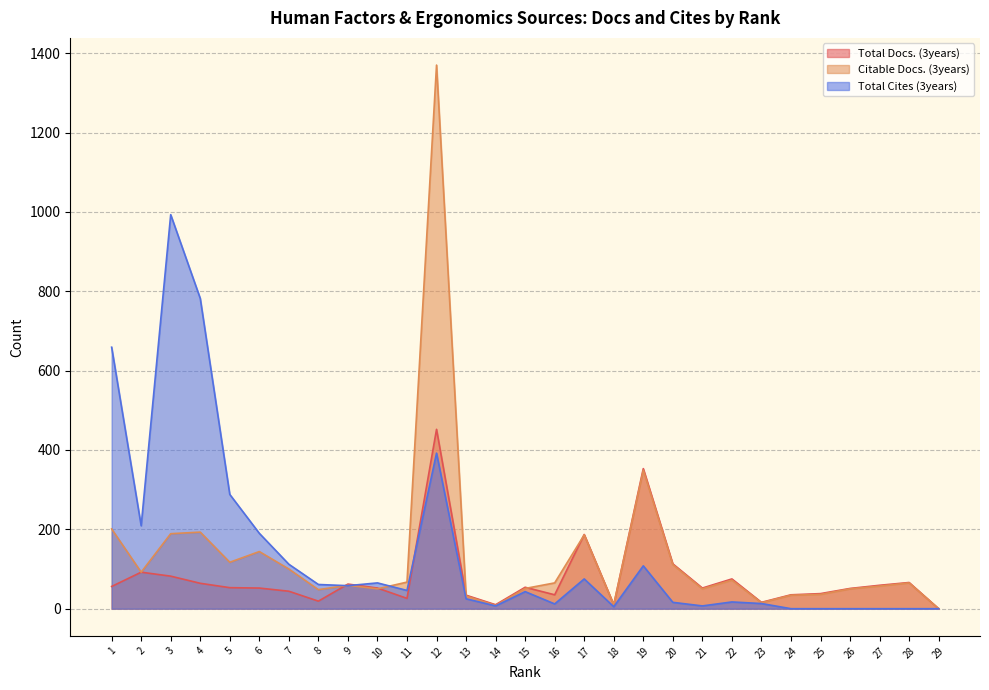

How many interior local valleys does the Citable Docs. (3years) series have?

8